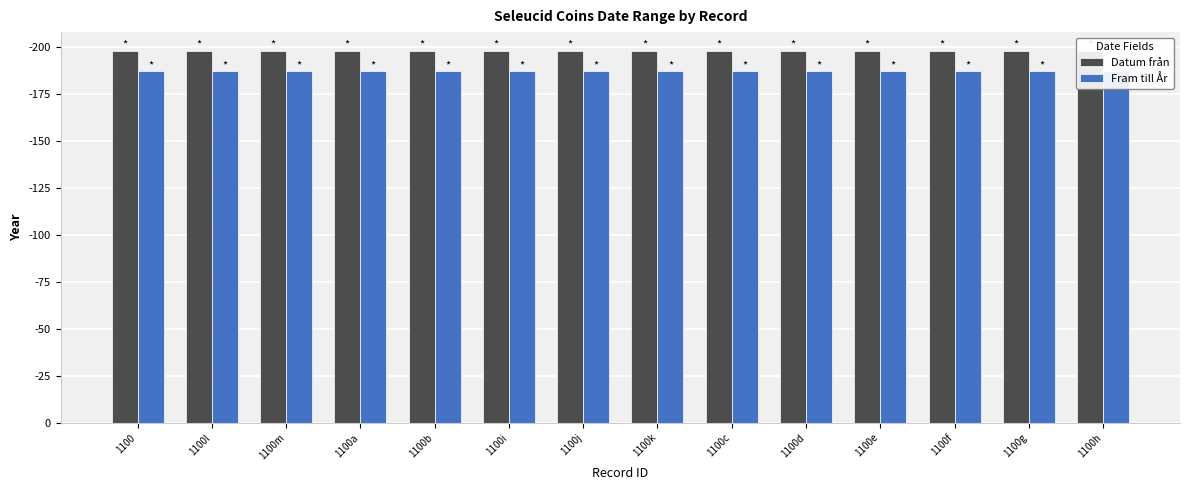

What is the value of the Datum från bar at the 2nd from the left?

198